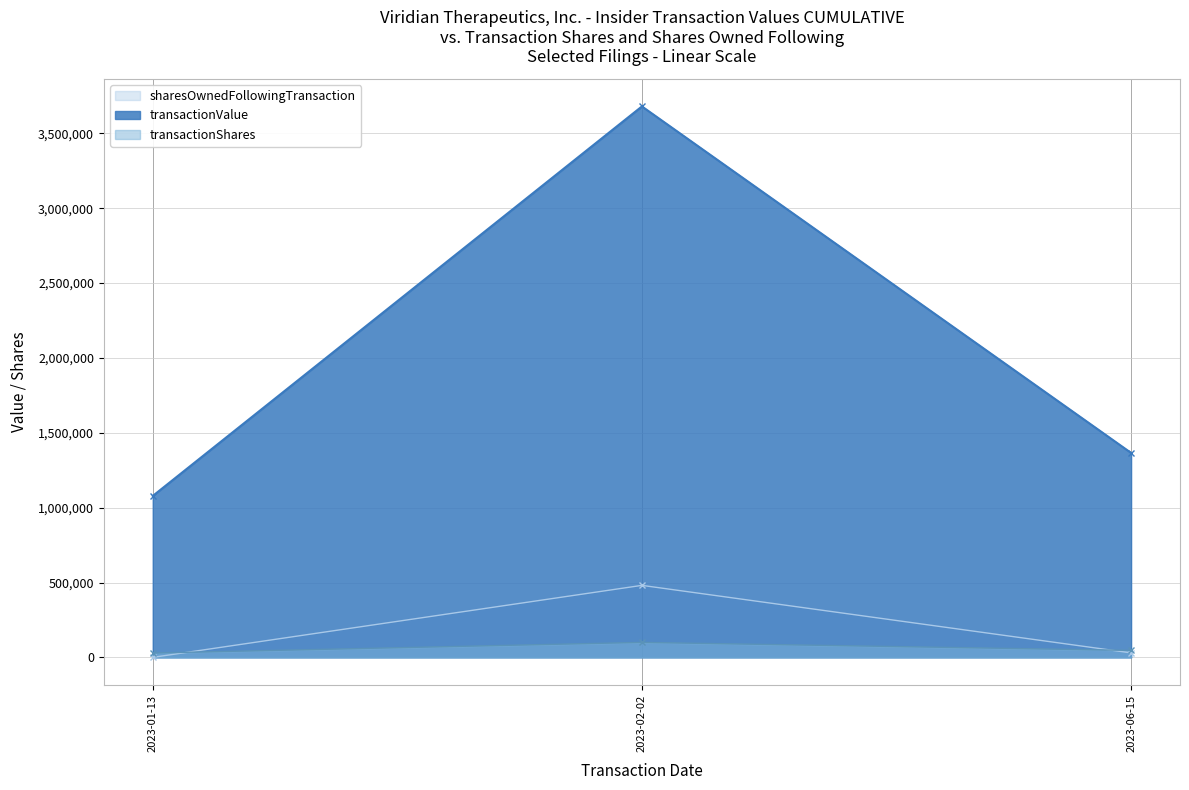

Which series has the largest range (max minus min)?

transactionValue